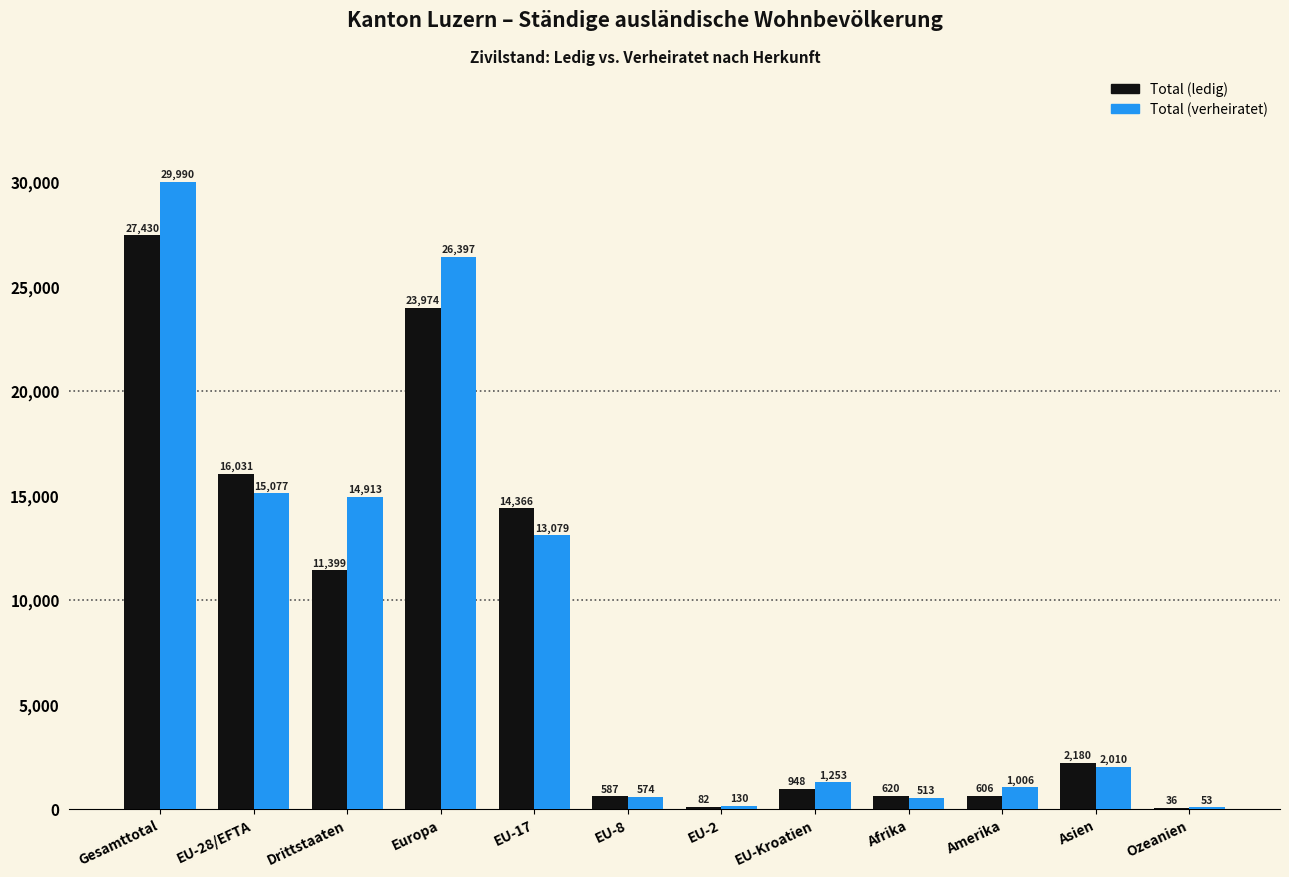

Is the value of Total (ledig) at EU-2 greater than the value of Total (verheiratet) at EU-17?

No